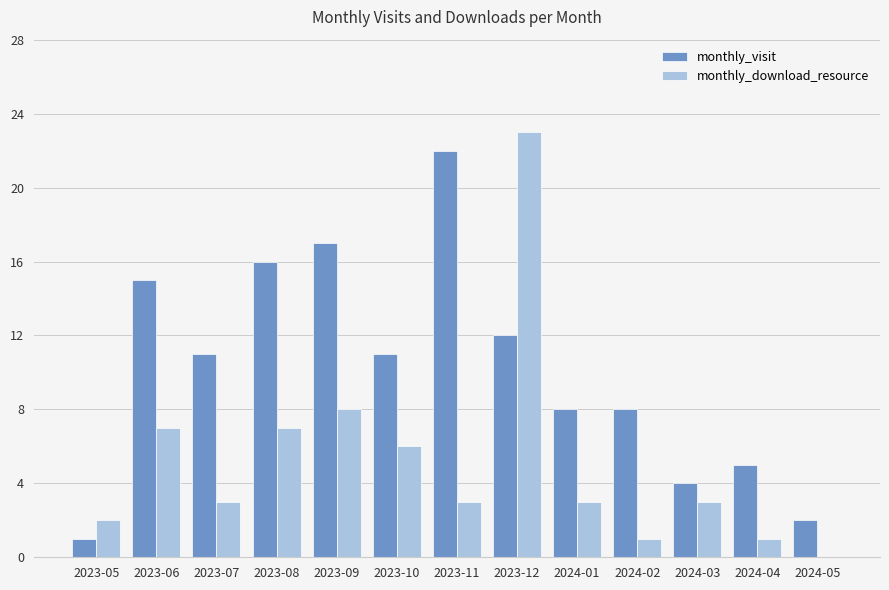

What is the approximate value of monthly_visit at 2023-10, to the nearest 10?

10